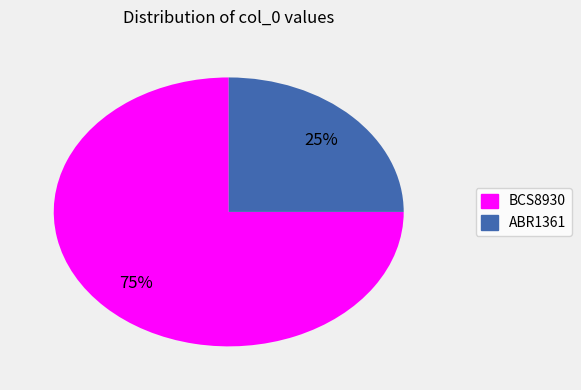

Rank the categories by value from lowest to highest.

ABR1361, BCS8930